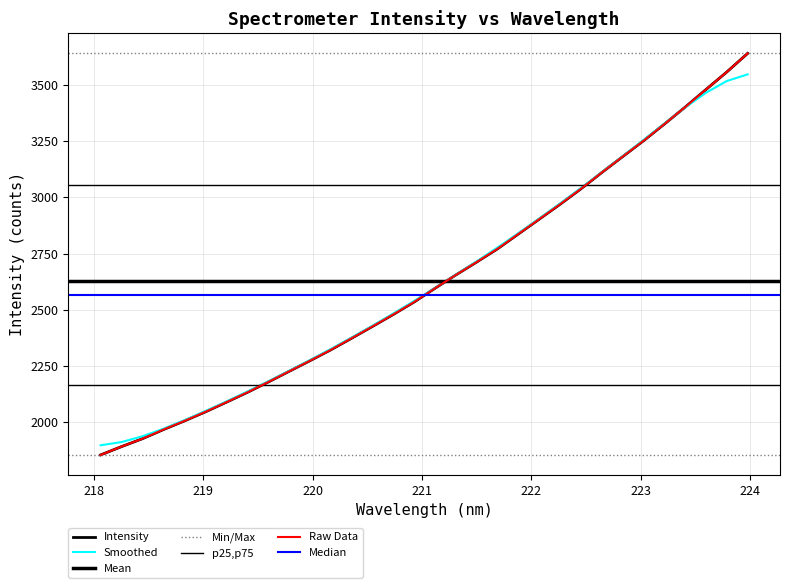

True or false: the data shows 3251.5 at 223.0264.

True